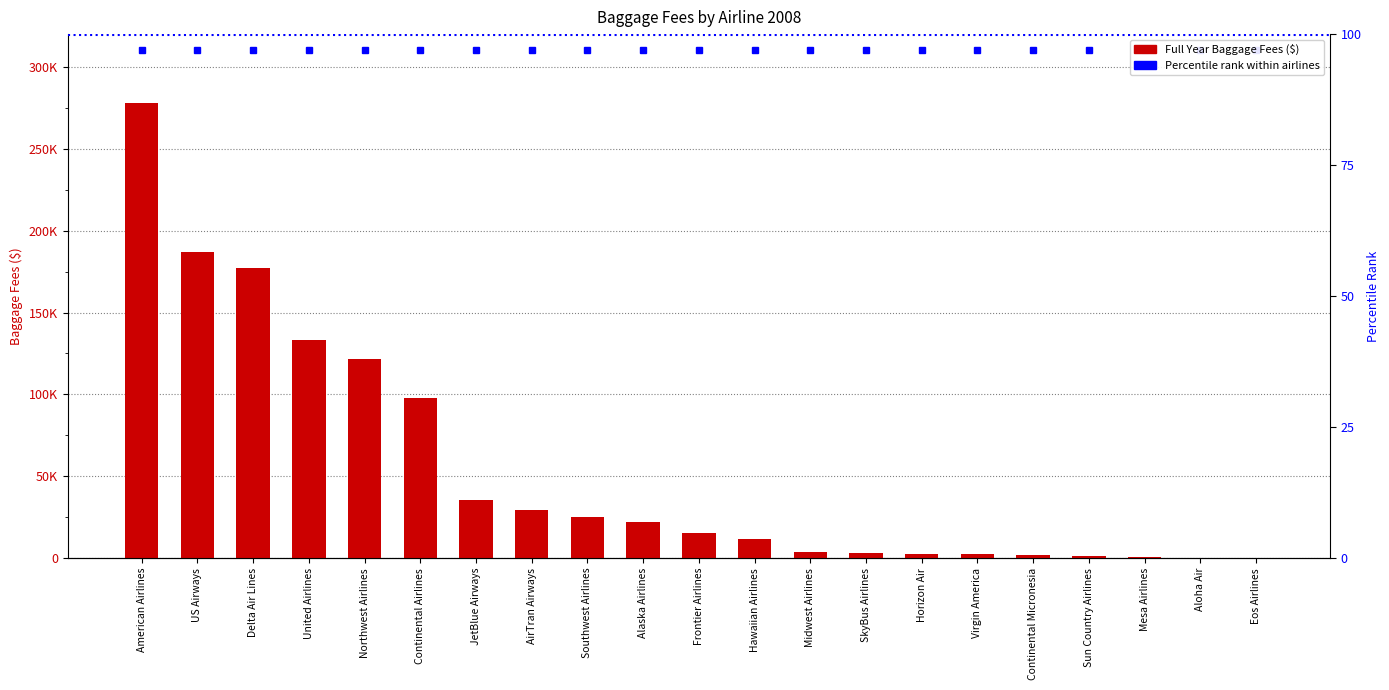

What is the minimum value shown in the chart?

2